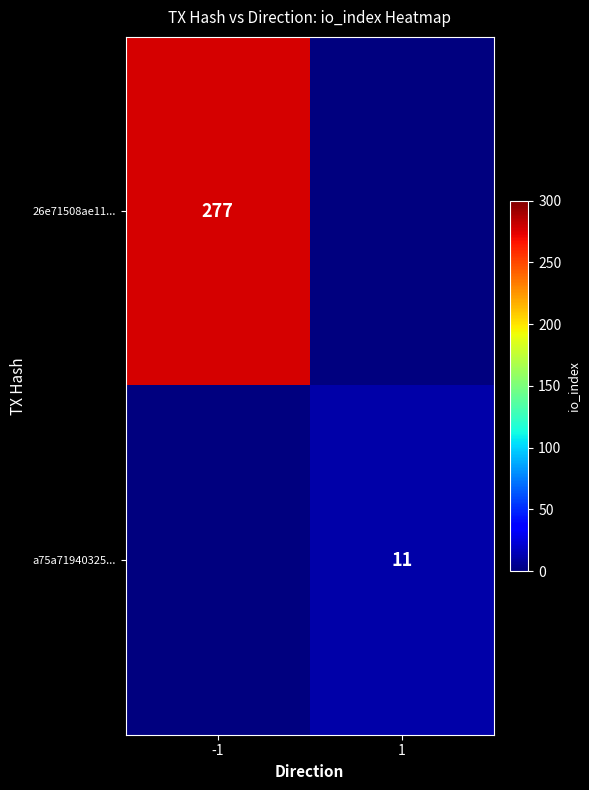

Is the value of 26e71508ae11... at -1 greater than the value of a75a71940325... at 1?

Yes